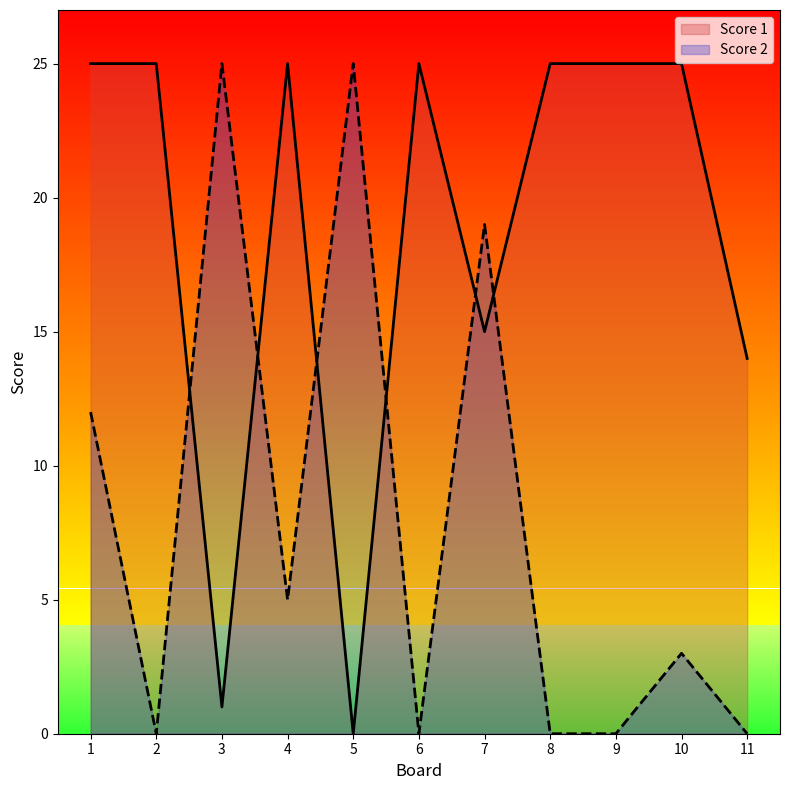

What is the difference between the maximum and second lowest values in the Score 2 series?

25